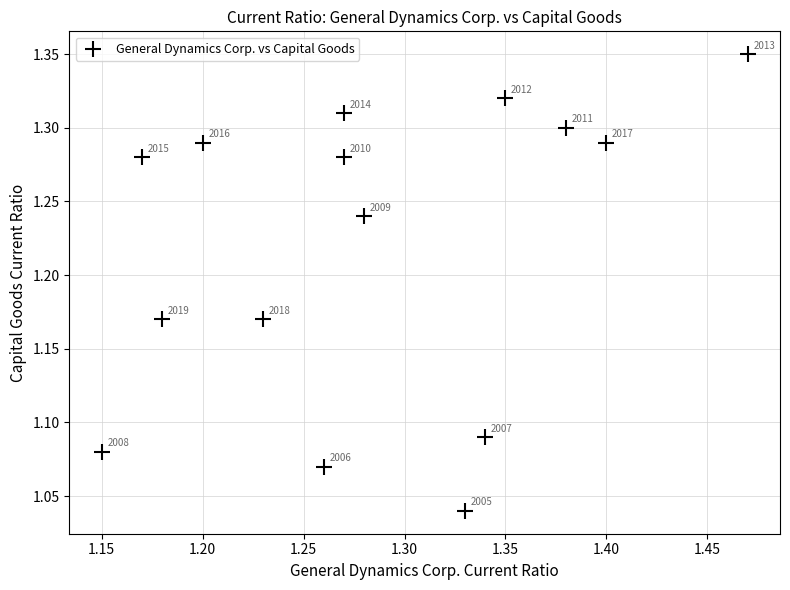

What is the range of Y values (max minus min)?

0.3